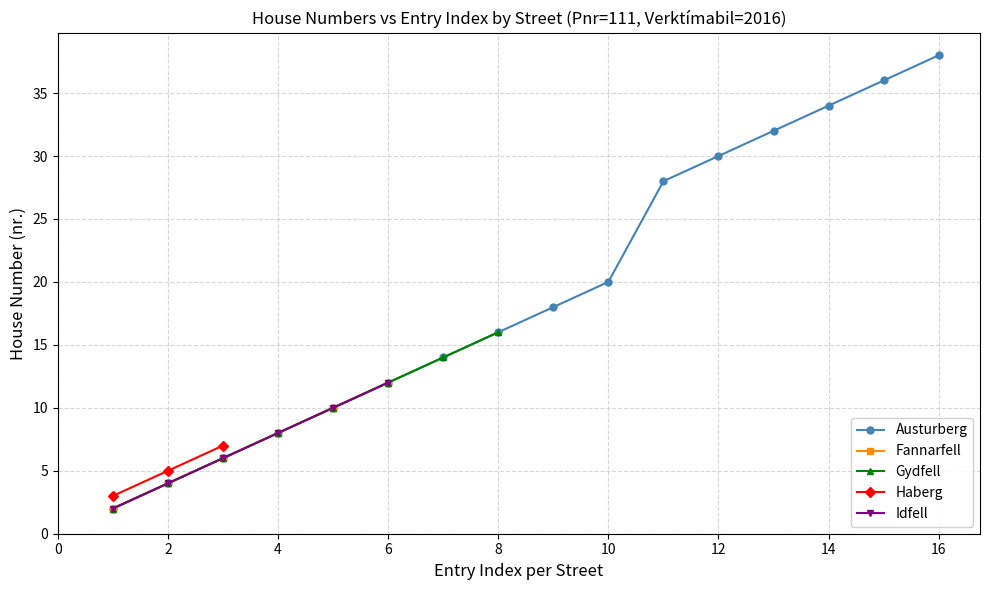

What is the sum of all values?

308